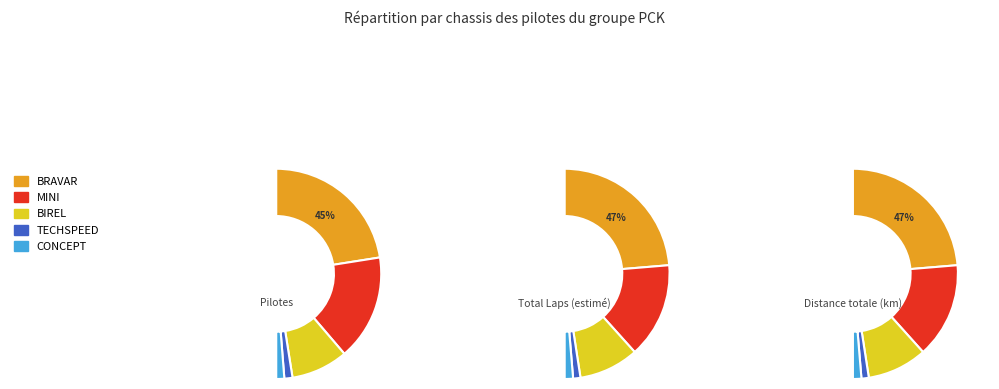

Combined, do TECHSPEED and BRAVAR account for over 50%?

No